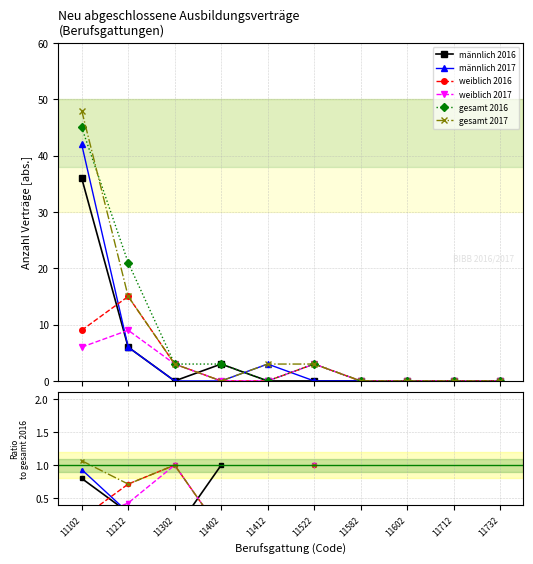

Between 11522 and 11102, which is larger?

11102